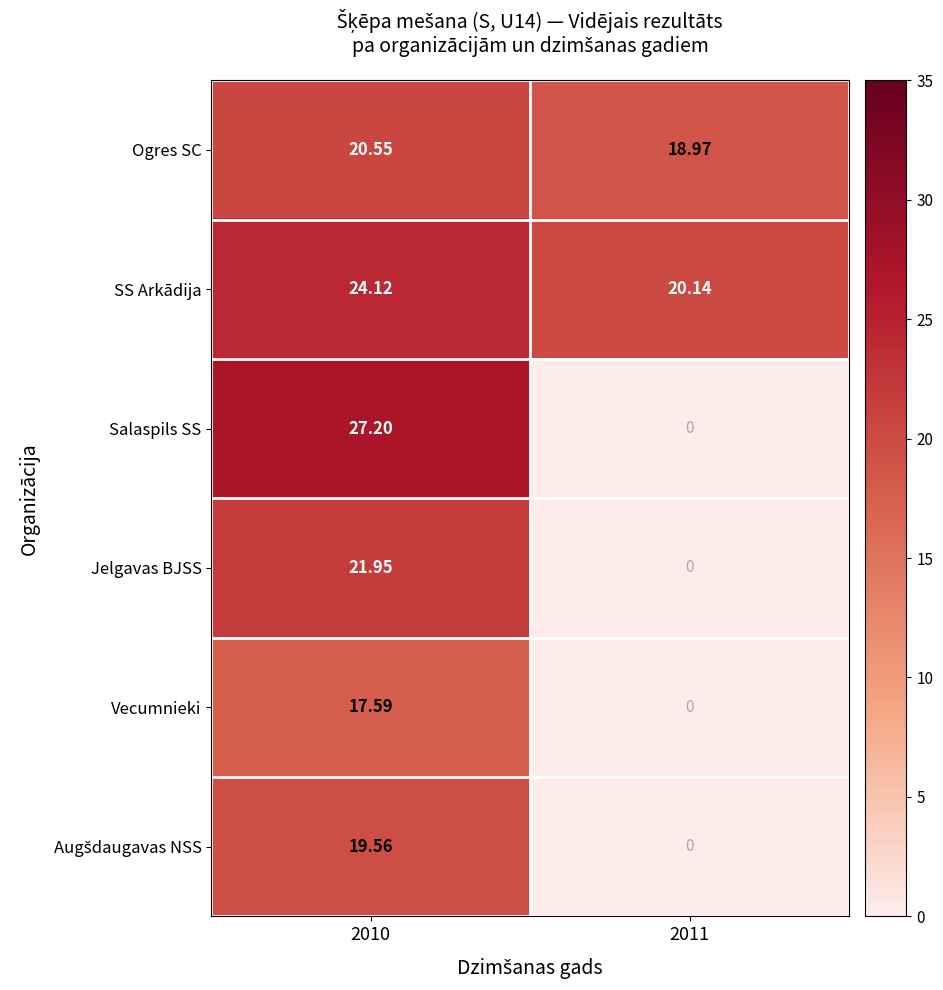

Is the value of Salaspils SS at 2011 greater than the value of Ogres SC at 2010?

No